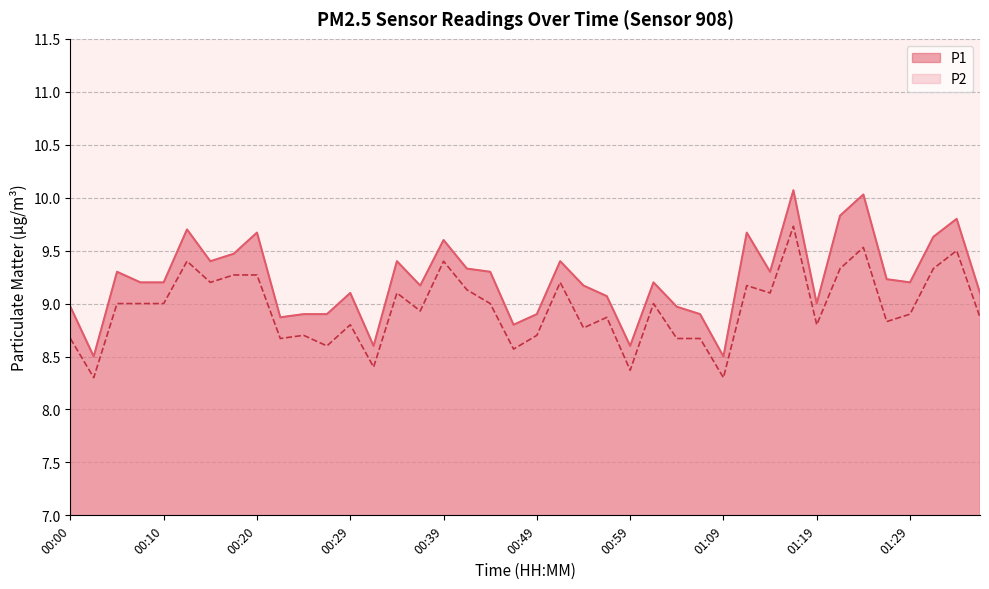

Where does the P1 series first go above 9?

00:05